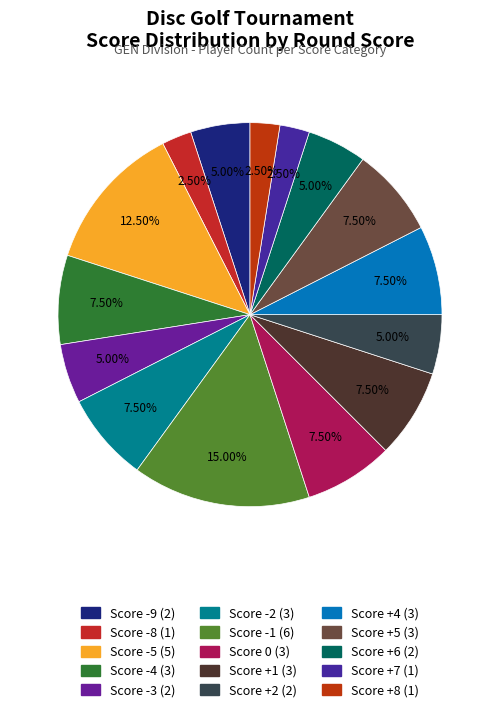

How many segments does this pie chart have?

15